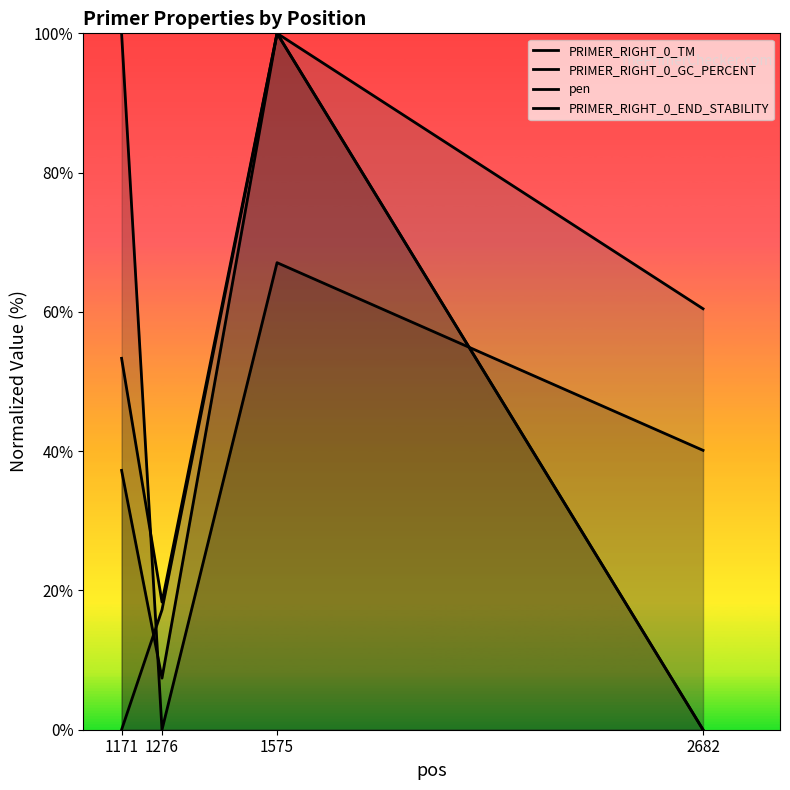

Which series has the widest spread of values?

PRIMER_RIGHT_0_TM